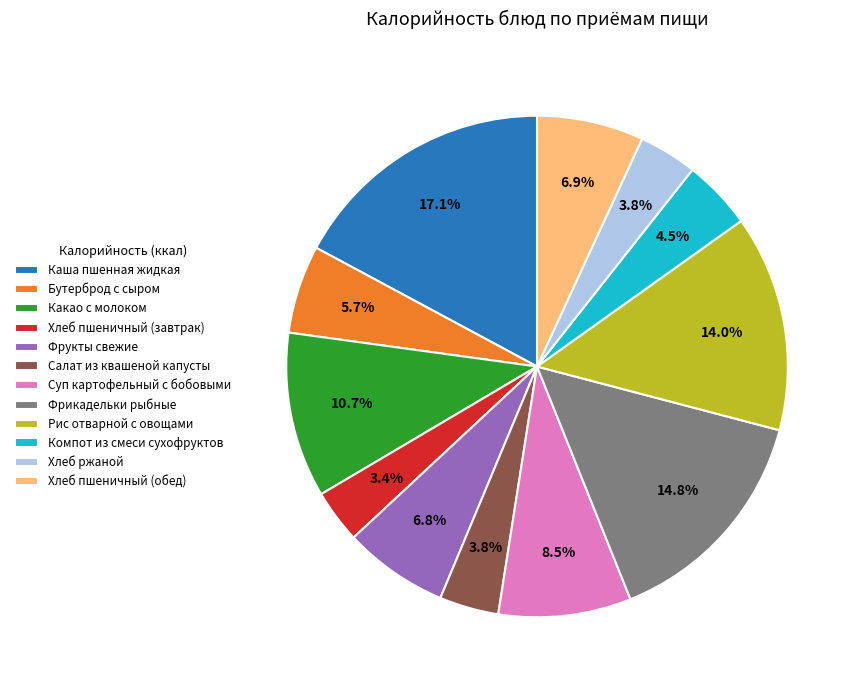

How many slices are in this pie chart?

12